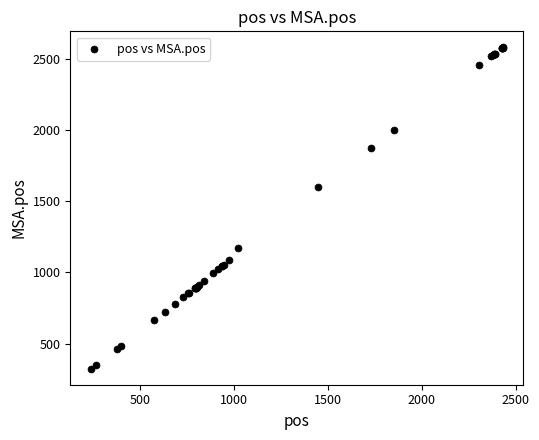

What Y value in the scatter plot is closest to 1453?

1600